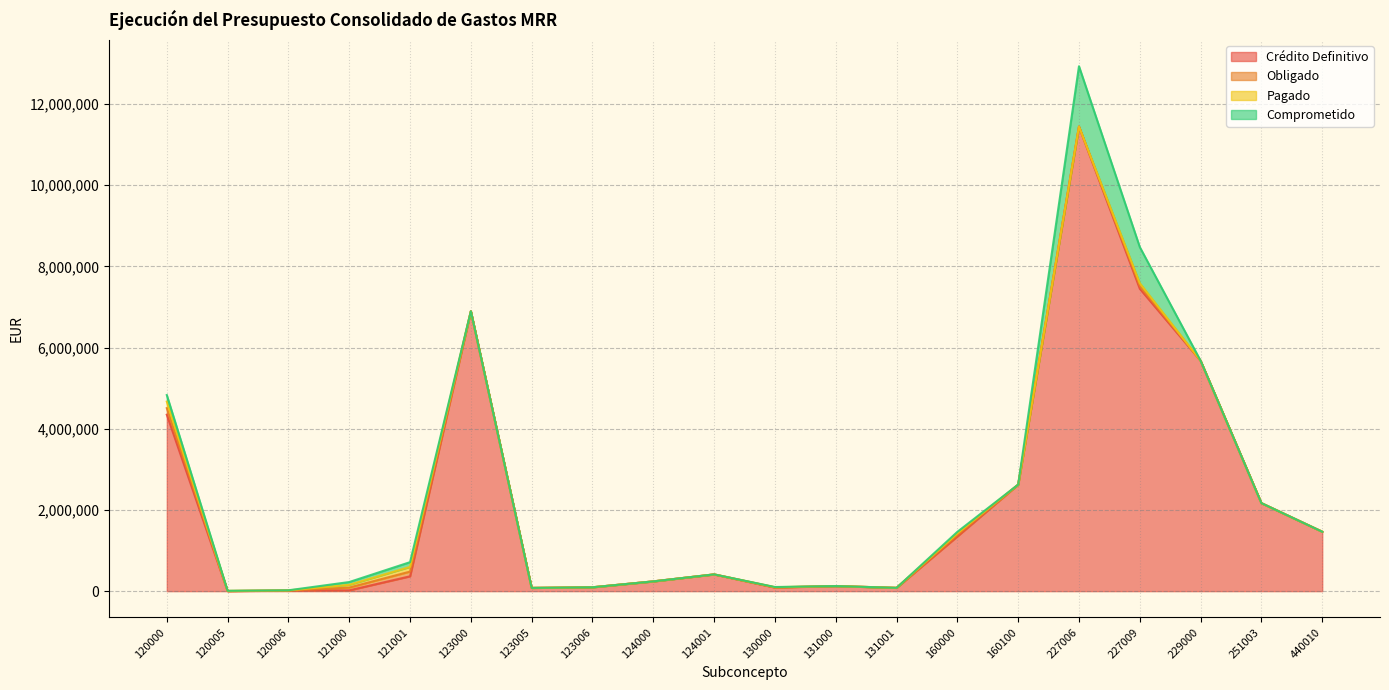

What is the value of the Crédito Definitivo point at the 15th from the left?

2625326.8